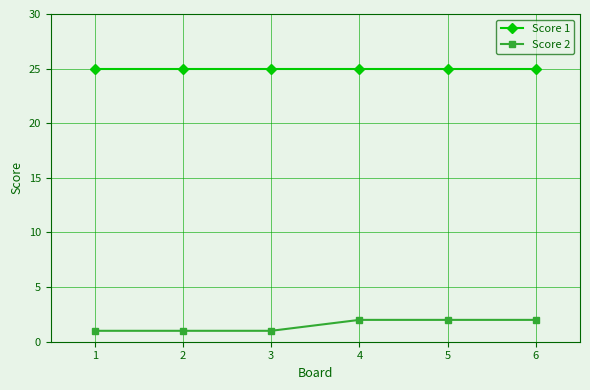

Reading left to right, list all the values displayed in this chart.

Score 1: 1=25	2=25	3=25	4=25	5=25	6=25
Score 2: 1=1	2=1	3=1	4=2	5=2	6=2